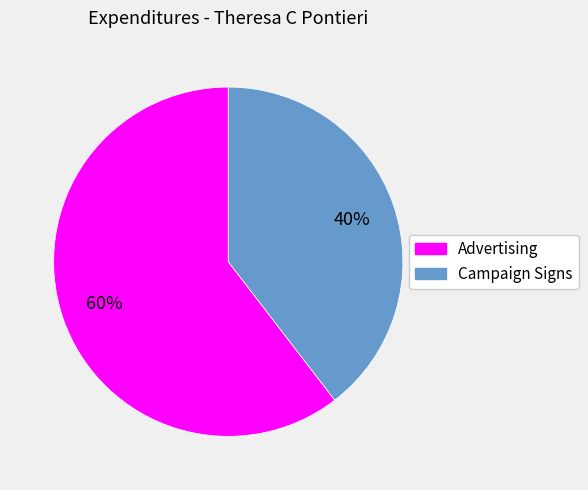

What is the ratio of the value at Campaign Signs to the value at Advertising?

0.7